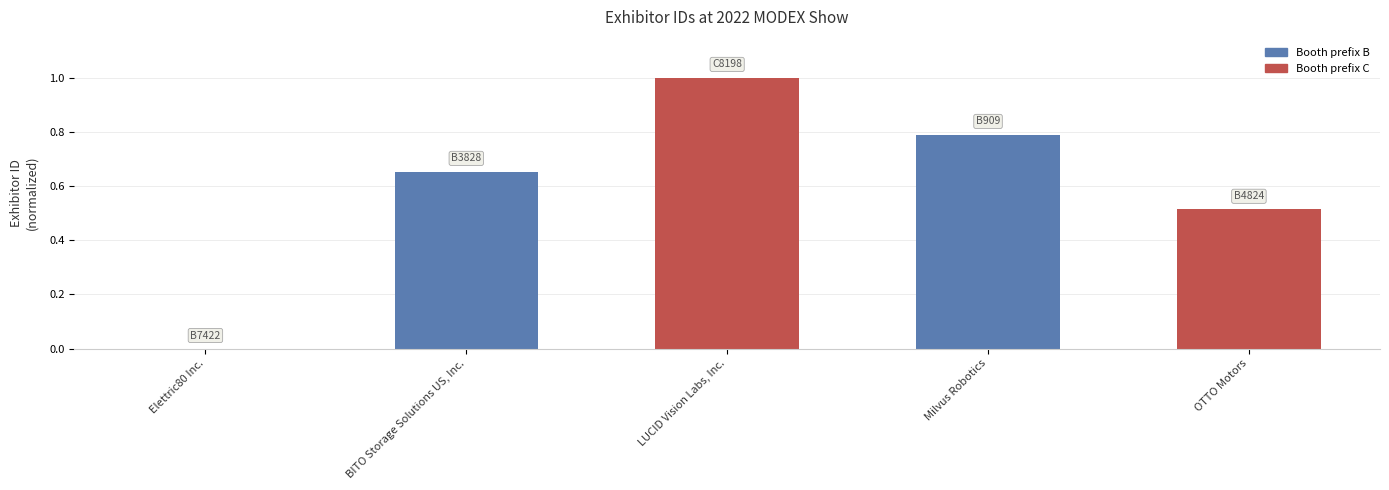

At which category does the chart reach its peak across all series?

LUCID Vision Labs, Inc.